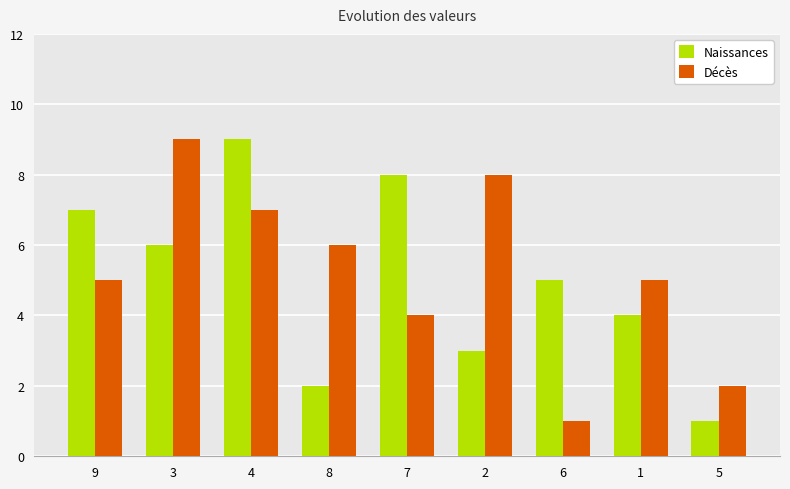

What is the lowest value of the Naissances series?

1